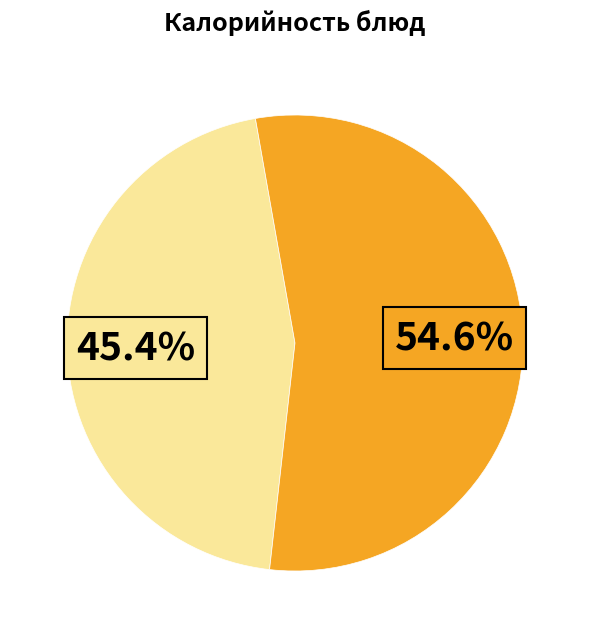

Is there any slice that represents more than half of the pie?

Yes